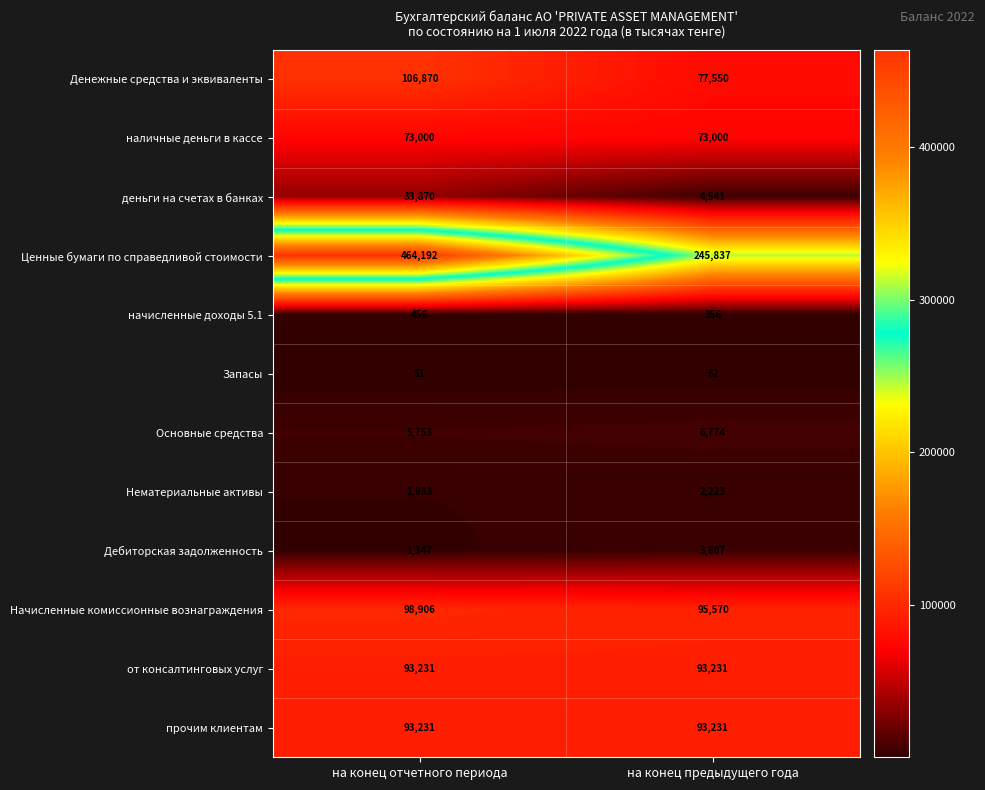

Reading left to right, transcribe all the data shown in this chart.

Денежные средства и эквиваленты: 106870	77550
наличные деньги в кассе: 73000	73000
деньги на счетах в банках: 33870	4541
Ценные бумаги по справедливой стоимости: 464192	245837
начисленные доходы 5.1: 456	356
Запасы: 51	62
Основные средства: 5753	6774
Нематериальные активы: 1933	2223
Дебиторская задолженность: 1347	3807
Начисленные комиссионные вознаграждения: 98906	95570
от консалтинговых услуг: 93231	93231
прочим клиентам: 93231	93231